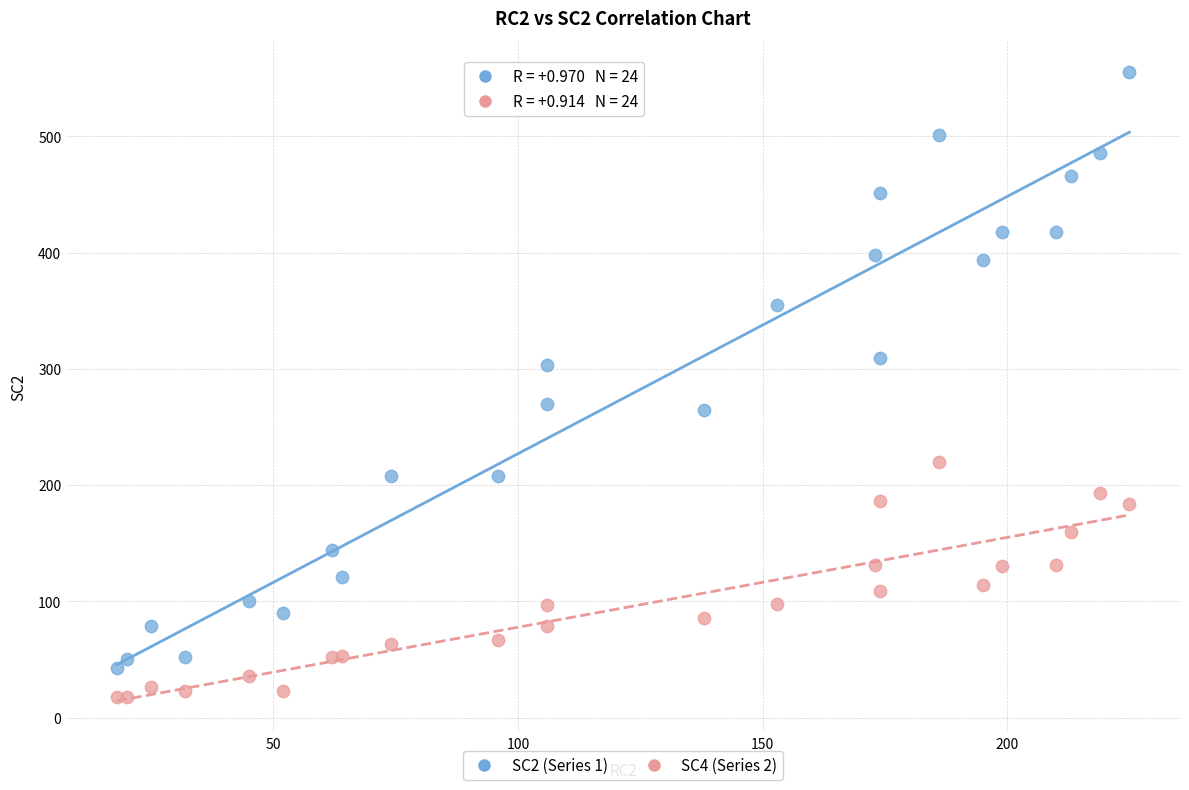

Which series contains the highest Y value?

SC2 (Series 1)